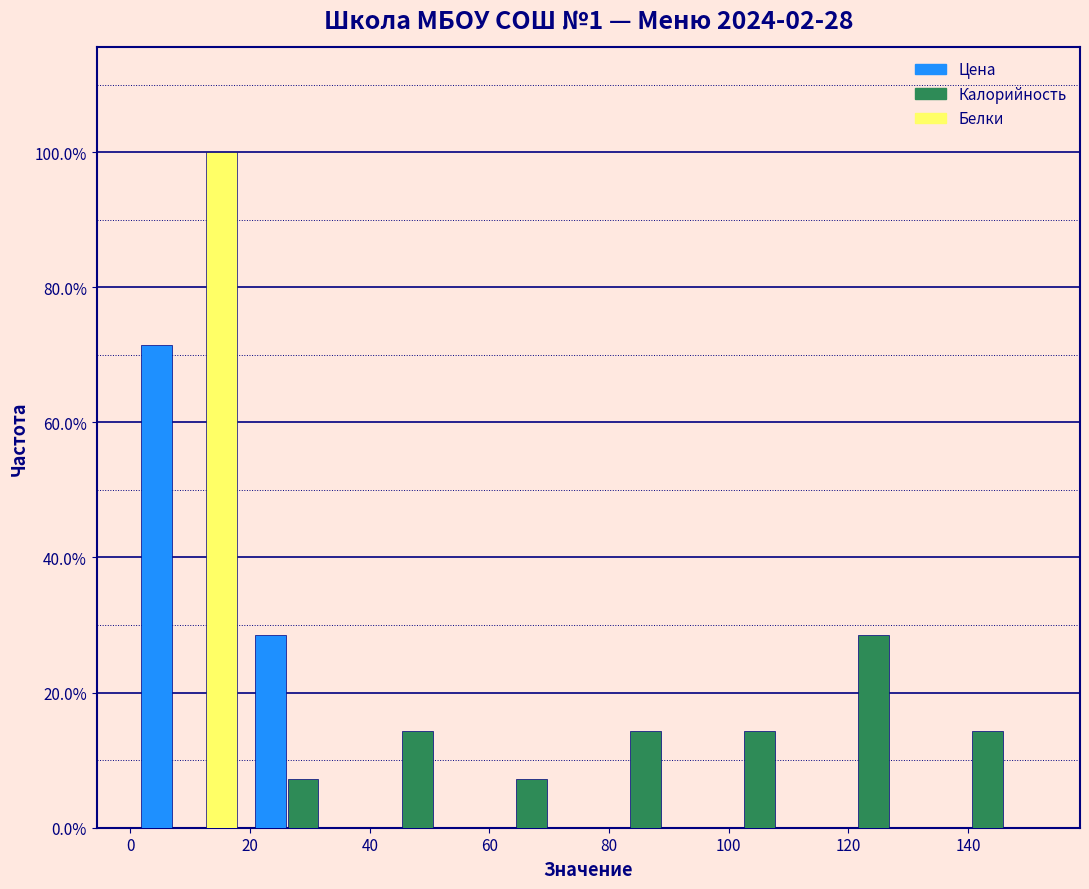

Reading left to right, list every range on the x-axis with the height of the bar of each series over it. Neither the bar edges nor the heights are printed on the chart, so give them approximately, as read against the axes.

0 to 20: Цена=72	Калорийность=0	Белки=100
20 to 38: Цена=28	Калорийность=8	Белки=0
38 to 58: Цена=0	Калорийность=14	Белки=0
58 to 76: Цена=0	Калорийность=8	Белки=0
76 to 96: Цена=0	Калорийность=14	Белки=0
96 to 114: Цена=0	Калорийность=14	Белки=0
114 to 134: Цена=0	Калорийность=28	Белки=0
134 to 152: Цена=0	Калорийность=14	Белки=0